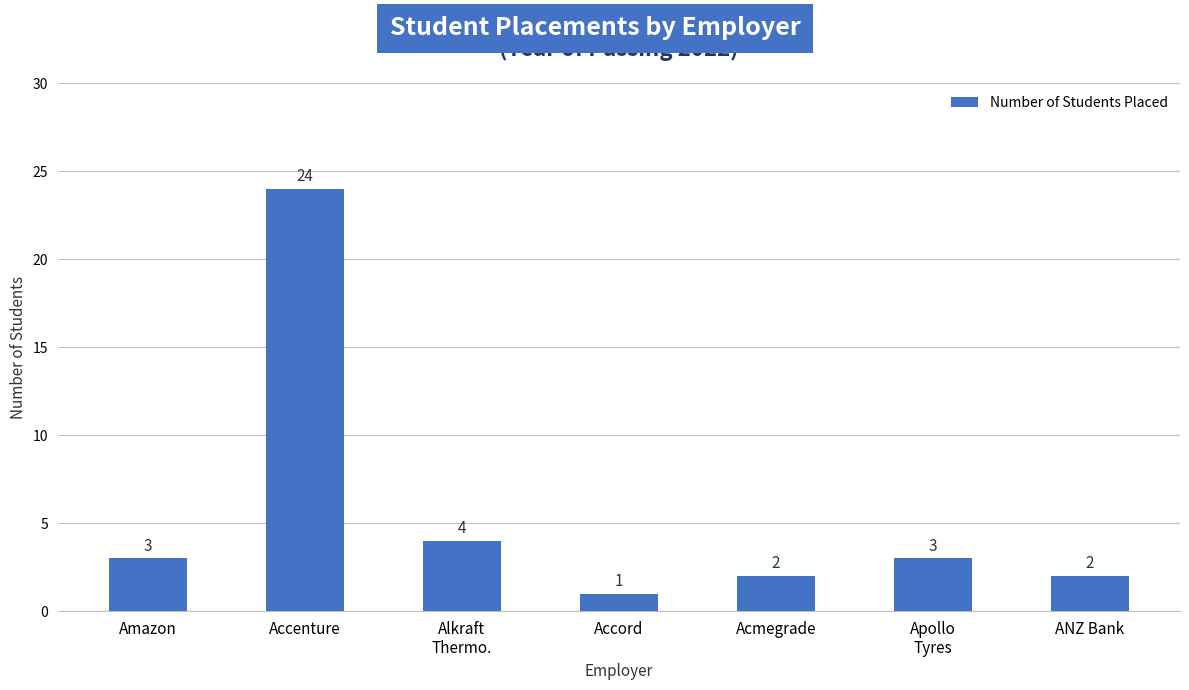

What is the difference between the maximum and minimum values?

23